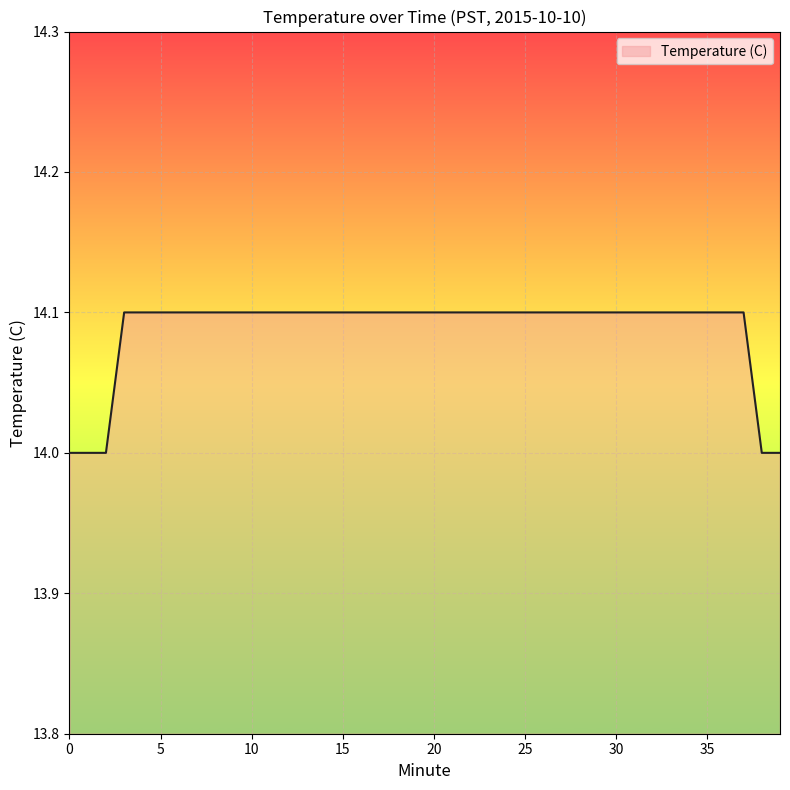

What is the maximum value shown in the chart?

14.1